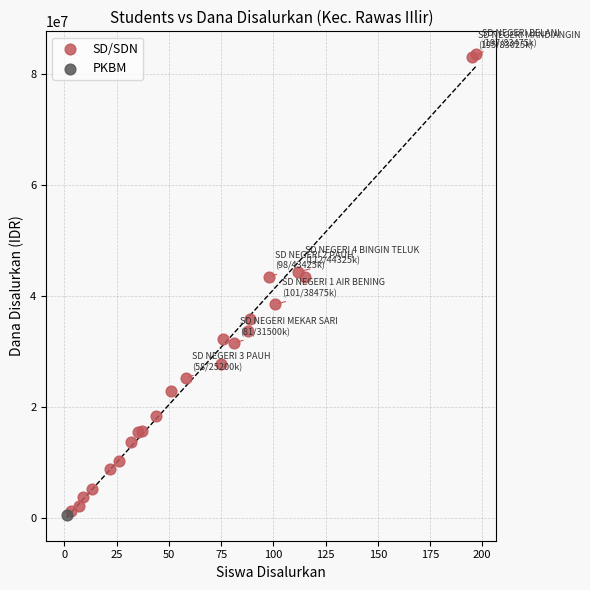

What are all the series names shown in the legend?

SD/SDN, PKBM